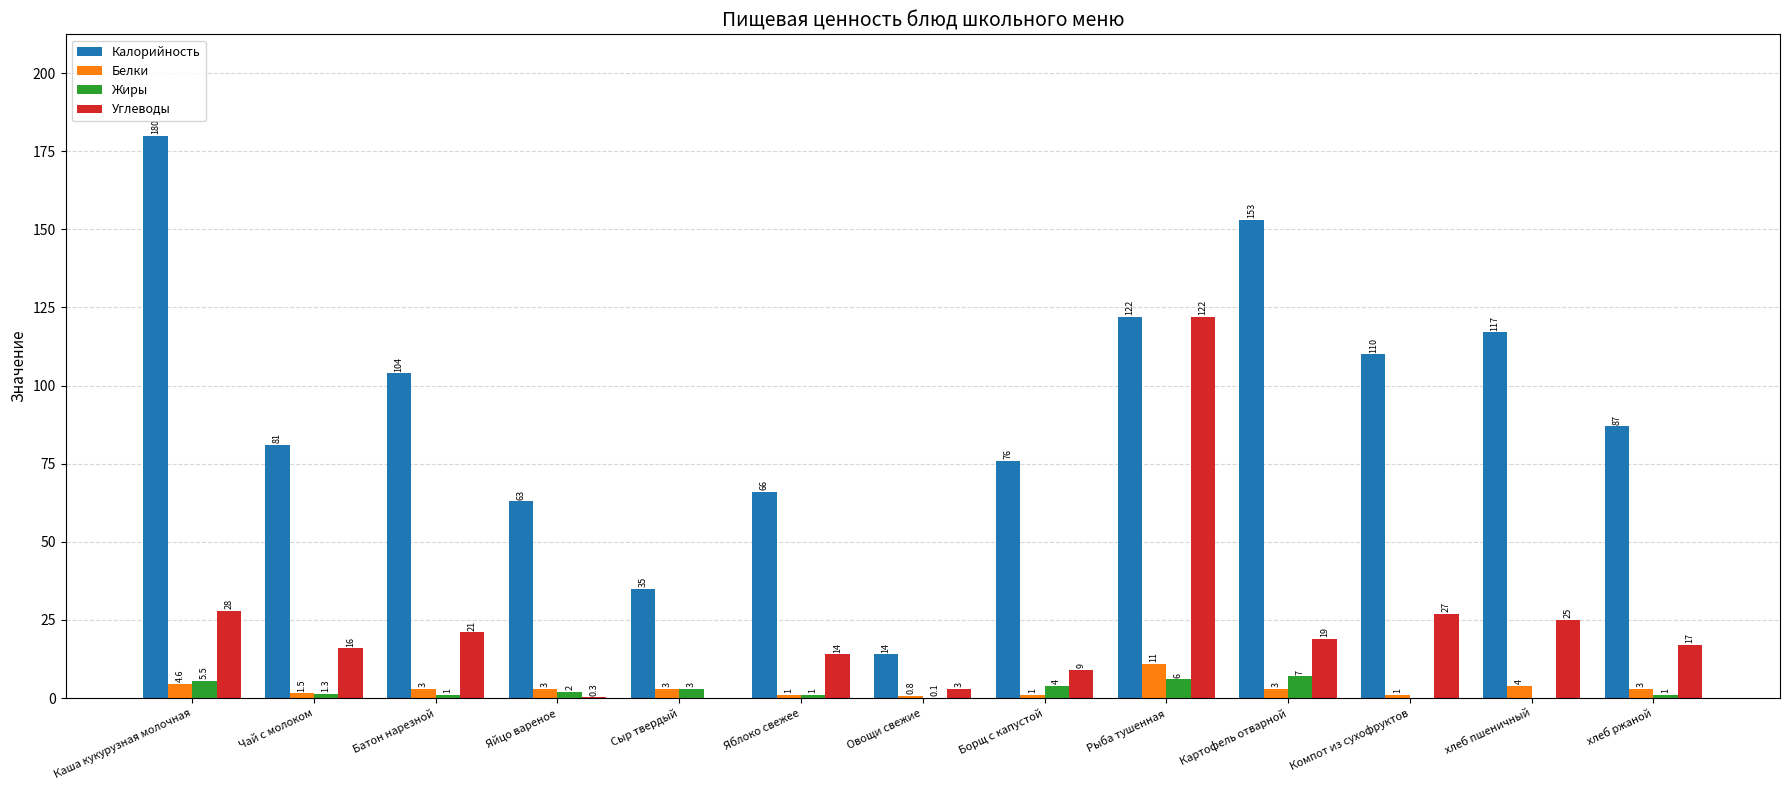

What is the sum of the Белки values at Яблоко свежее and хлеб ржаной?

4.0